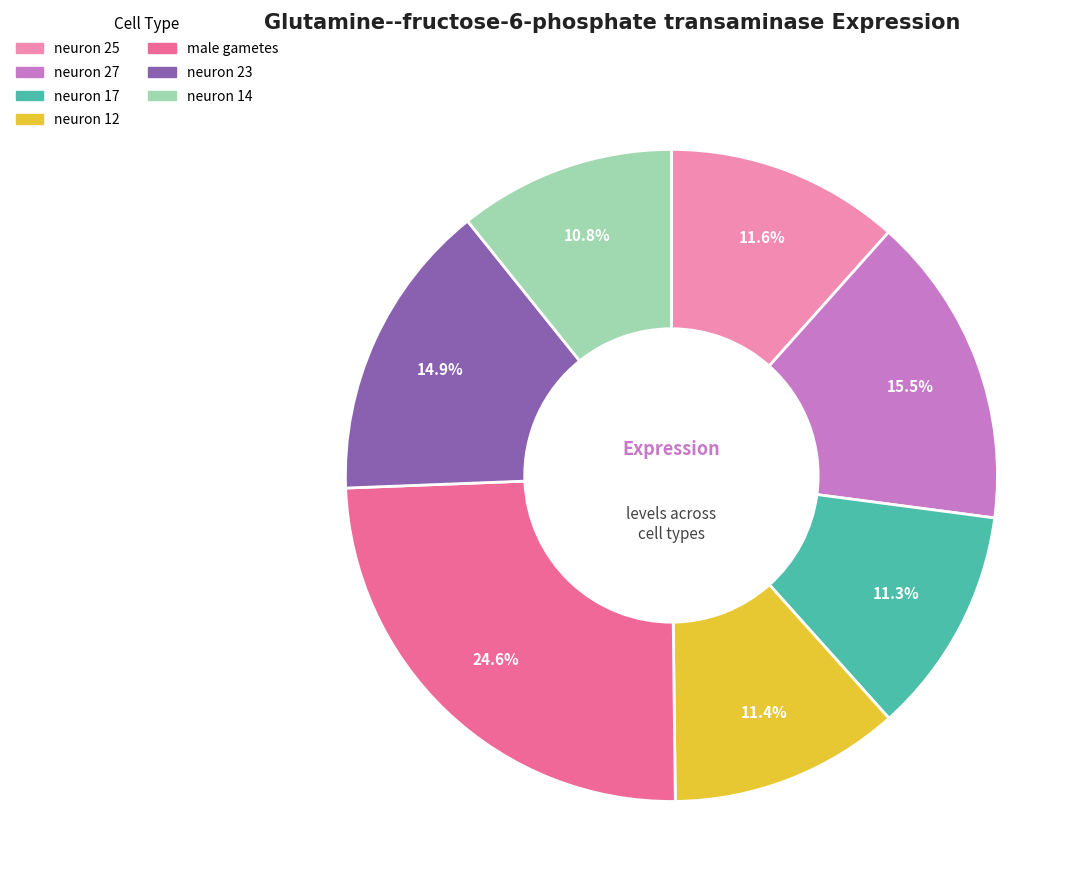

What portion of the pie excludes neuron 12?

88.6%